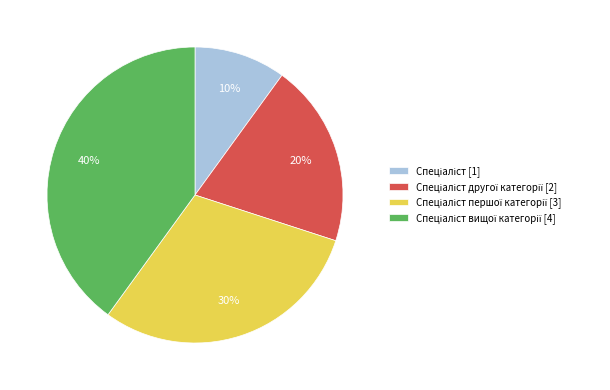

Does any single category account for the majority?

No